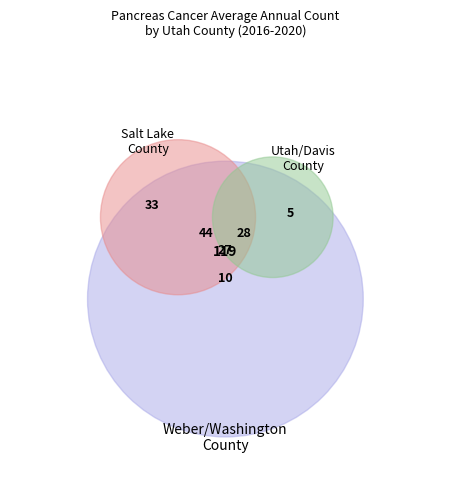

True or false: Tooele County accounts for 1% of the total.

False